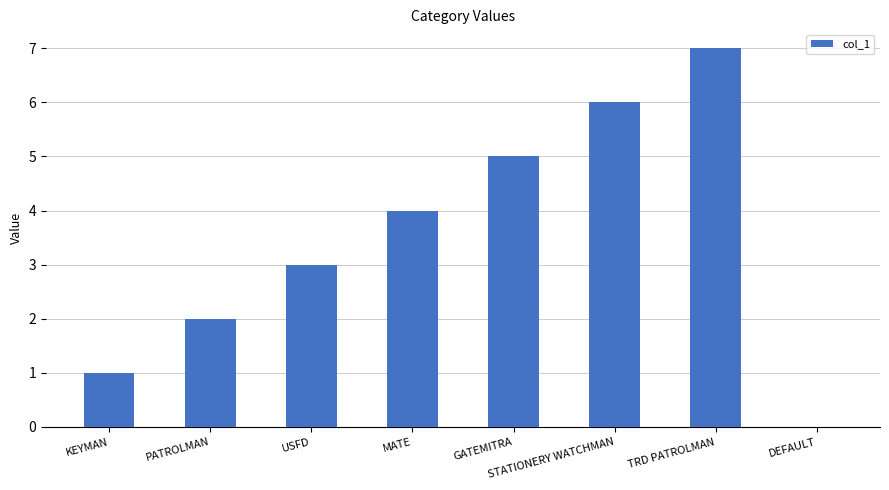

Read the value at TRD PATROLMAN.

7